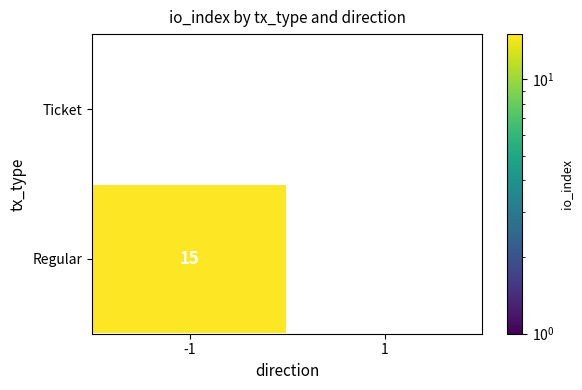

Which has a higher value, 1 or -1?

-1